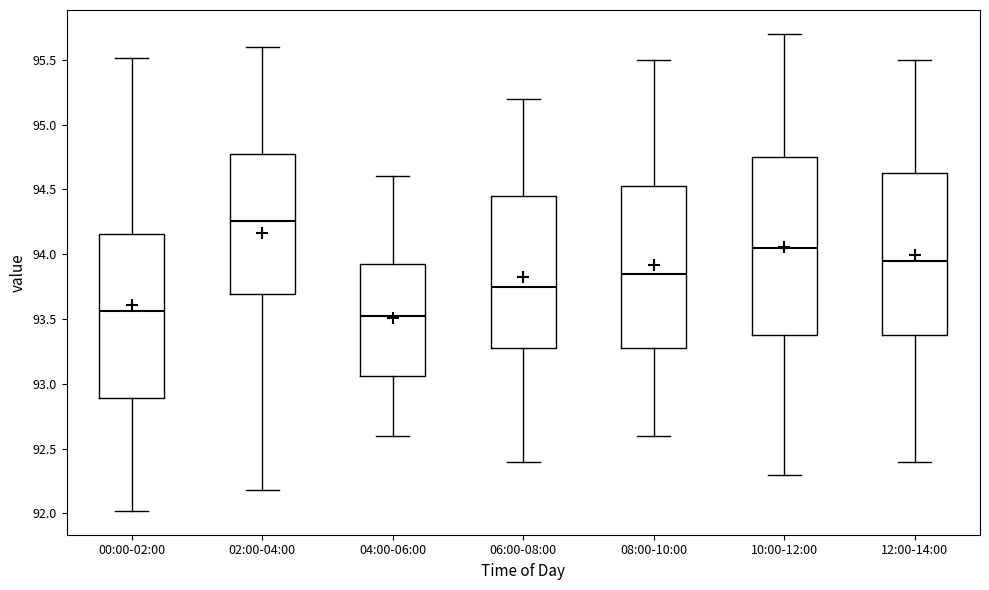

Which box's median line is the highest?

02:00-04:00